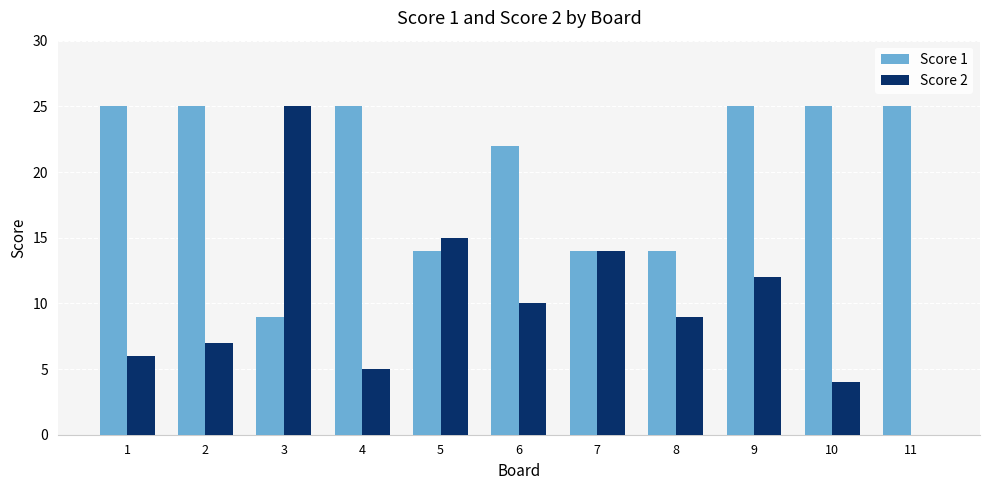

What are all the series names shown in the legend?

Score 1, Score 2